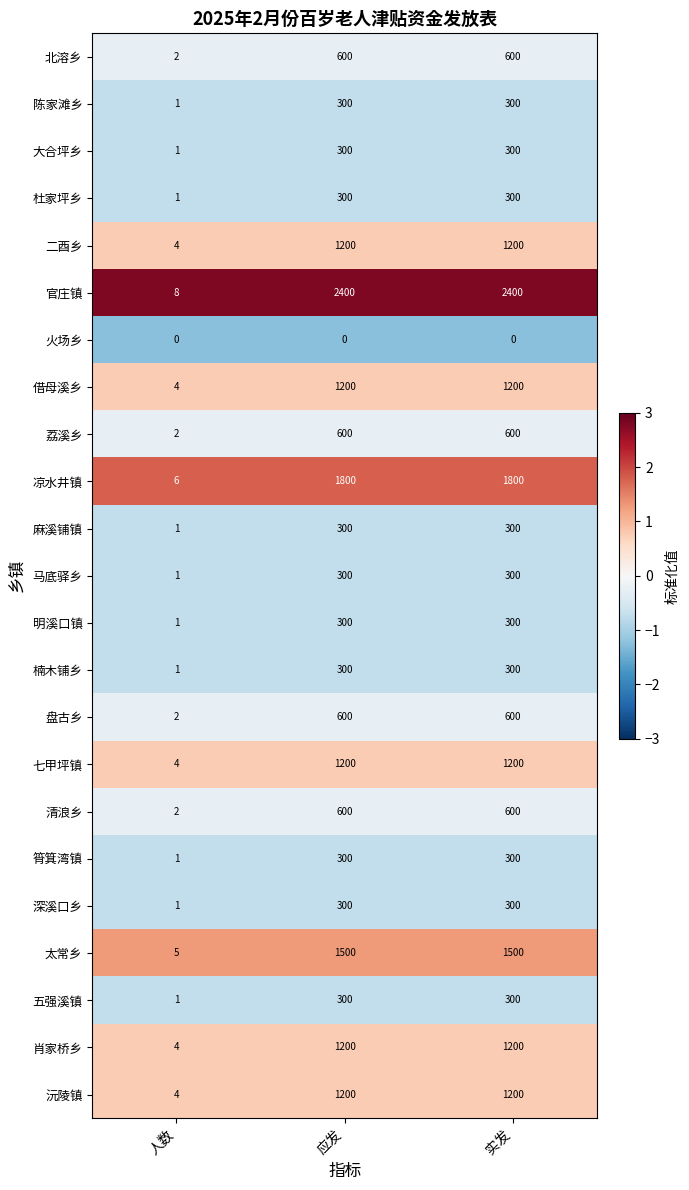

What is the greatest value displayed?

2400